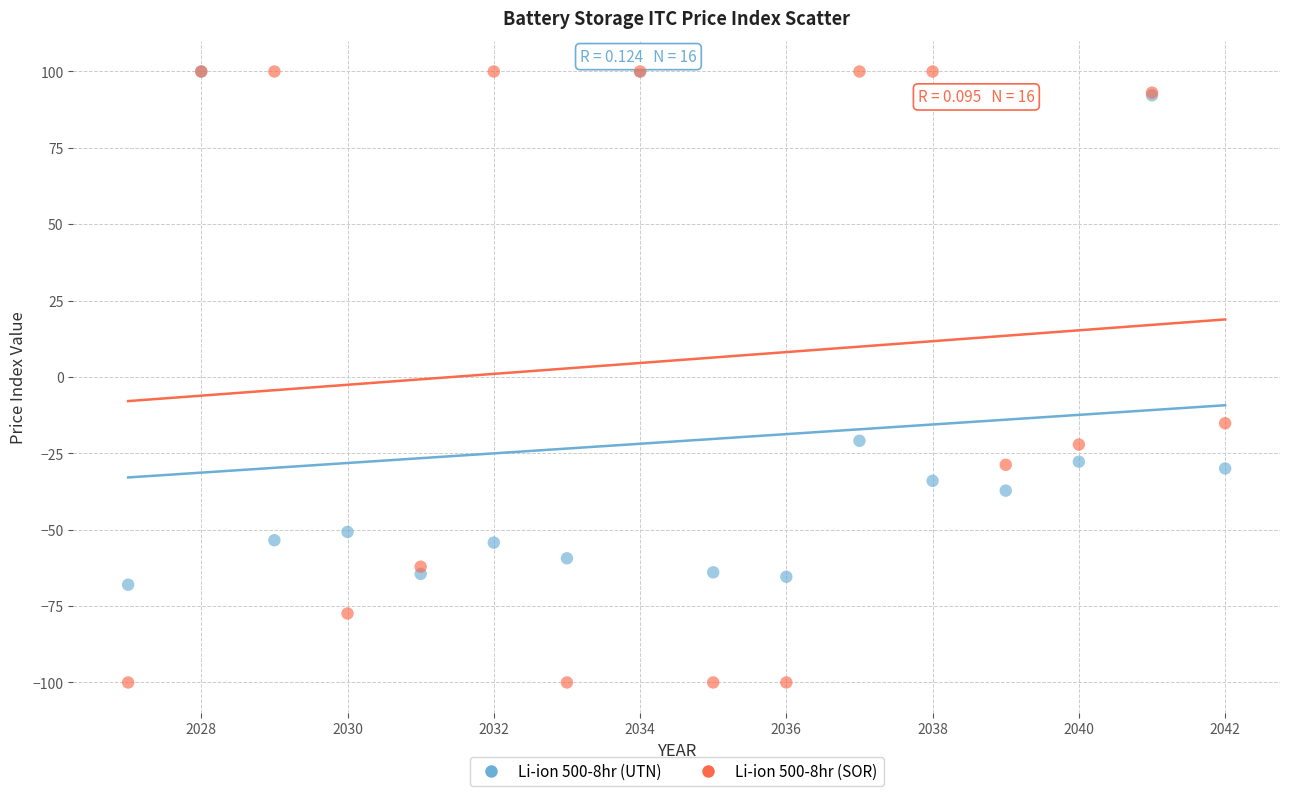

Which series has the largest Y range (max minus min)?

Li-ion 500-8hr (SOR)